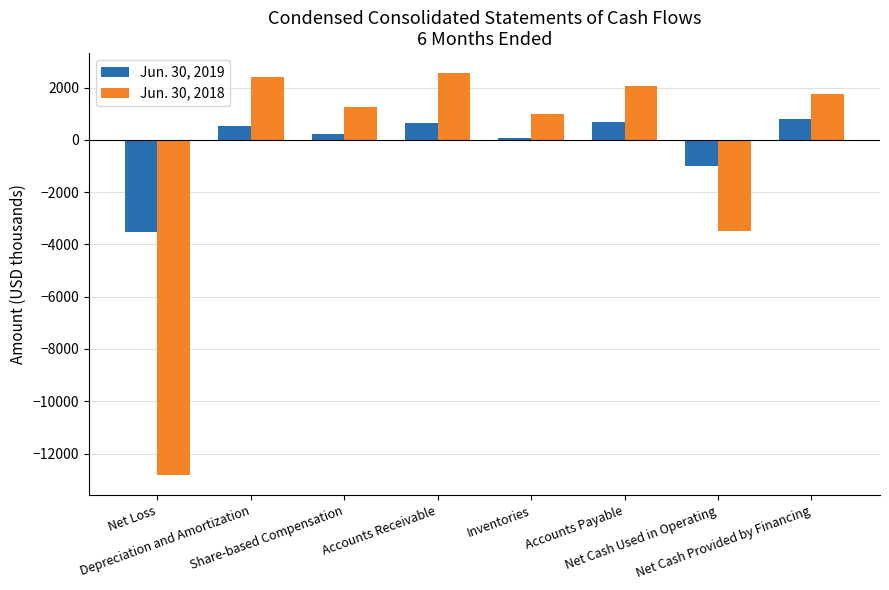

How many categories are shown in the chart?

8